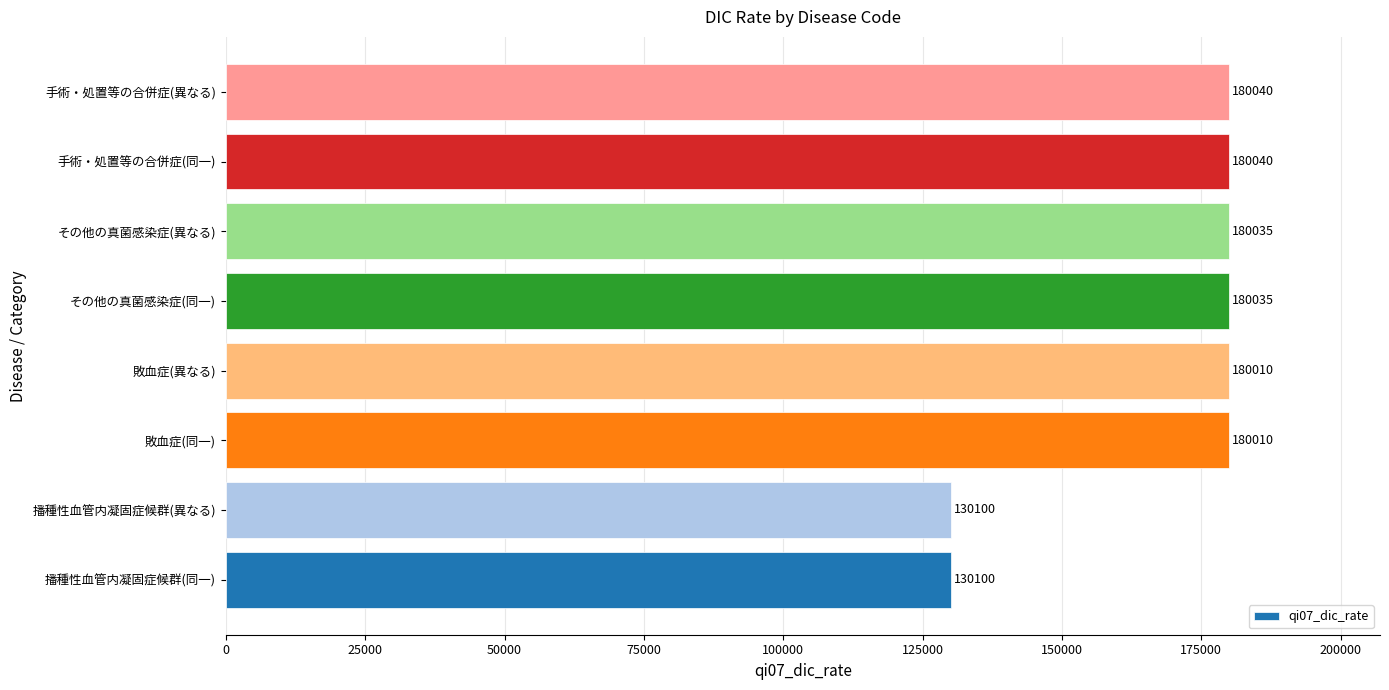

What is the sum of all values?

1340370